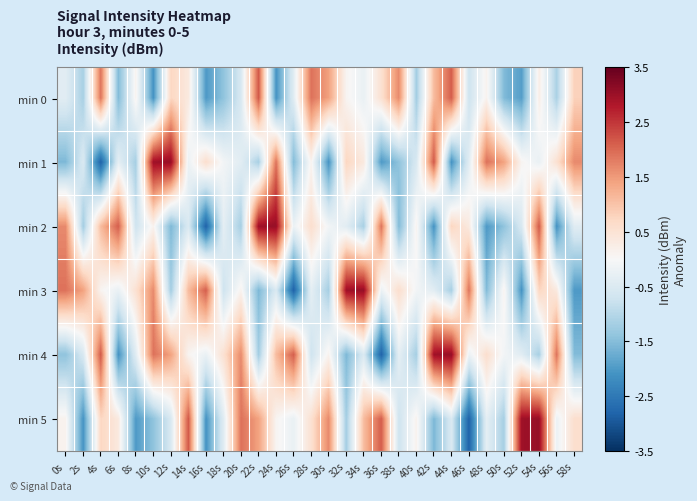

Reading left to right, what are all the values shown in this chart?

min 0: 0s=-0.4	2s=-1.1	4s=1.9	6s=-1.5	8s=0.1	10s=-2.1	12s=0.7	14s=0.3	16s=-2.0	18s=-1.4	20s=-0.6	22s=2.2	24s=-2.1	26s=-0.4	28s=1.9	30s=1.4	32s=0.1	34s=-0.2	36s=0.5	38s=1.7	40s=-1.2	42s=1.1	44s=2.1	46s=-0.7	48s=0.1	50s=-1.5	52s=-1.9	54s=0.2	56s=-1.1	58s=0.8
min 1: 0s=-1.6	2s=-0.5	4s=-2.8	6s=-0.3	8s=-1.2	10s=3.0	12s=3.1	14s=-0.2	16s=0.6	18s=-0.1	20s=-0.4	22s=-1.1	24s=1.9	26s=-1.5	28s=0.1	30s=-2.1	32s=0.7	34s=0.3	36s=-2.0	38s=-1.4	40s=-0.6	42s=2.2	44s=-2.1	46s=-0.4	48s=1.9	50s=1.4	52s=0.1	54s=-0.2	56s=0.5	58s=1.7
min 2: 0s=1.7	2s=-1.2	4s=1.1	6s=2.1	8s=-0.7	10s=0.1	12s=-1.6	14s=-0.5	16s=-2.8	18s=-0.3	20s=-1.2	22s=3.0	24s=3.1	26s=-0.2	28s=0.6	30s=-0.1	32s=-0.4	34s=-1.1	36s=1.9	38s=-1.5	40s=0.1	42s=-2.1	44s=0.7	46s=0.3	48s=-2.0	50s=-1.4	52s=-0.6	54s=2.2	56s=-2.1	58s=-0.4
min 3: 0s=1.9	2s=1.4	4s=0.1	6s=-0.2	8s=0.5	10s=1.7	12s=-1.2	14s=1.1	16s=2.1	18s=-0.7	20s=0.1	22s=-1.6	24s=-0.5	26s=-2.8	28s=-0.3	30s=-1.2	32s=3.0	34s=3.1	36s=-0.2	38s=0.6	40s=-0.1	42s=-0.4	44s=-1.1	46s=1.9	48s=-1.5	50s=0.1	52s=-2.1	54s=0.7	56s=0.3	58s=-2.0
min 4: 0s=-1.4	2s=-0.6	4s=2.2	6s=-2.1	8s=-0.4	10s=1.9	12s=1.4	14s=0.1	16s=-0.2	18s=0.5	20s=1.7	22s=-1.2	24s=1.1	26s=2.1	28s=-0.7	30s=0.1	32s=-1.6	34s=-0.5	36s=-2.8	38s=-0.3	40s=-1.2	42s=3.0	44s=3.1	46s=-0.2	48s=0.6	50s=-0.1	52s=-0.4	54s=-1.1	56s=1.9	58s=-1.5
min 5: 0s=0.1	2s=-2.1	4s=0.7	6s=0.3	8s=-2.0	10s=-1.4	12s=-0.6	14s=2.2	16s=-2.1	18s=-0.4	20s=1.9	22s=1.4	24s=0.1	26s=-0.2	28s=0.5	30s=1.7	32s=-1.2	34s=1.1	36s=2.1	38s=-0.7	40s=0.1	42s=-1.6	44s=-0.5	46s=-2.8	48s=-0.3	50s=-1.2	52s=3.0	54s=3.1	56s=-0.2	58s=0.6